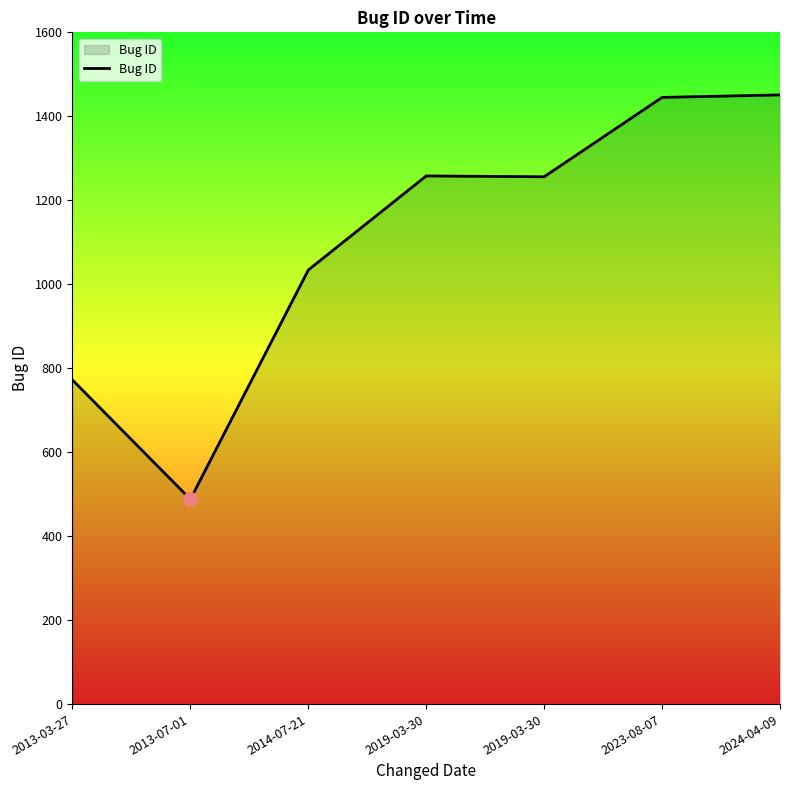

What is the sum of the values at 2013-07-01 and 2023-08-07?

1933